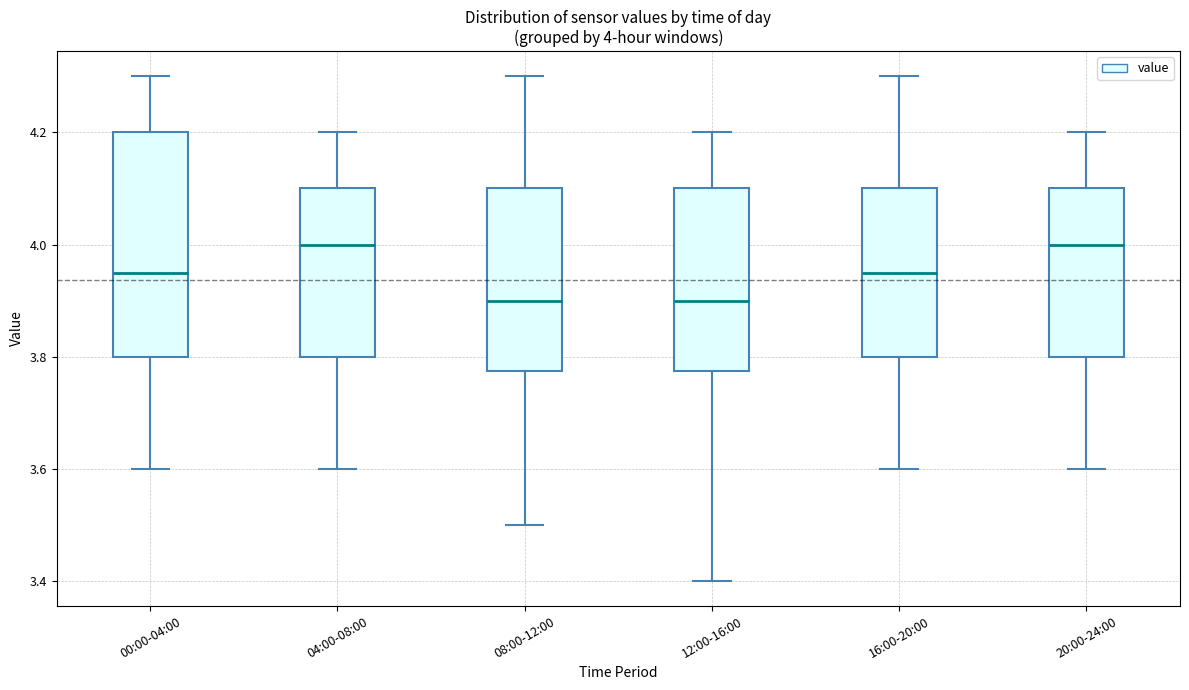

Which box is the tallest, from its lower edge to its upper edge?

00:00-04:00